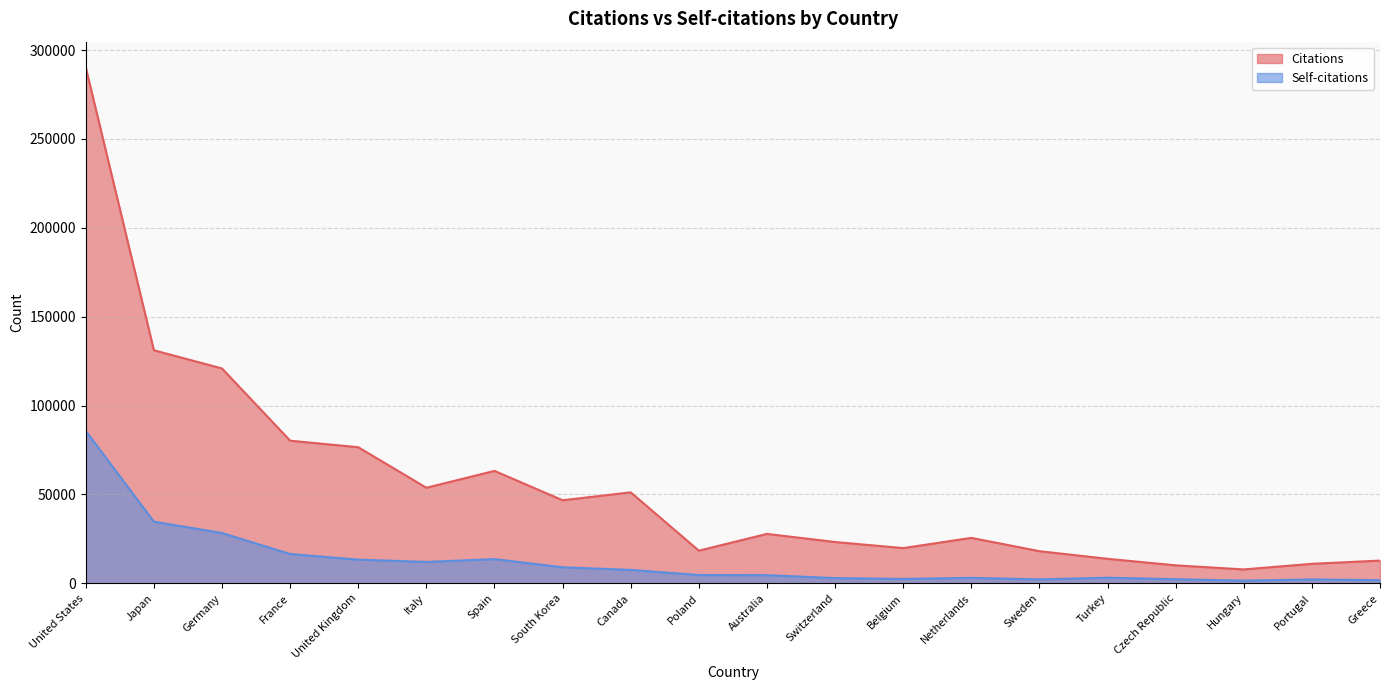

In Citations, how many points are lower than both neighbors (excluding endpoints)?

5